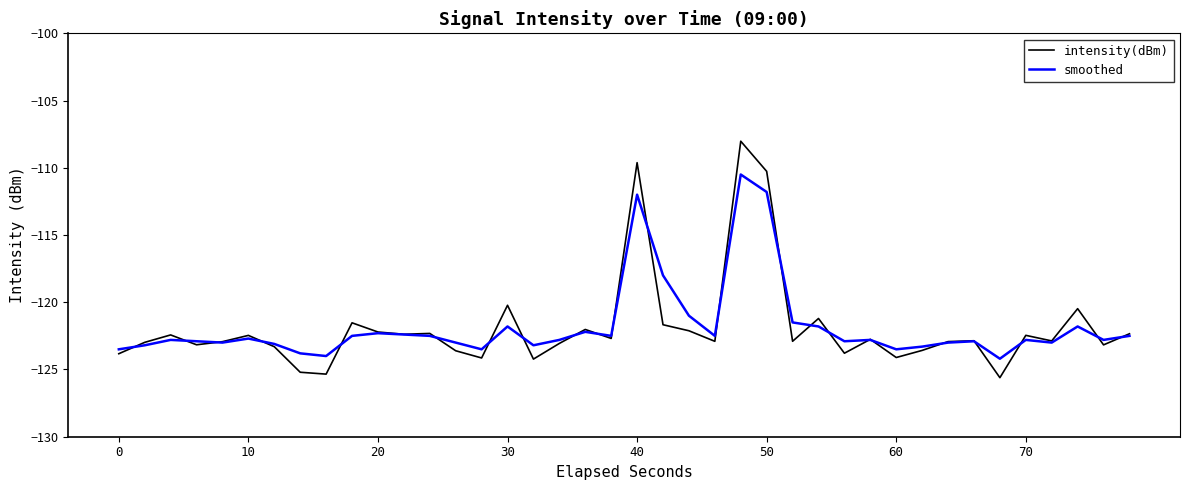

What is the maximum value shown in the chart?

-108.0